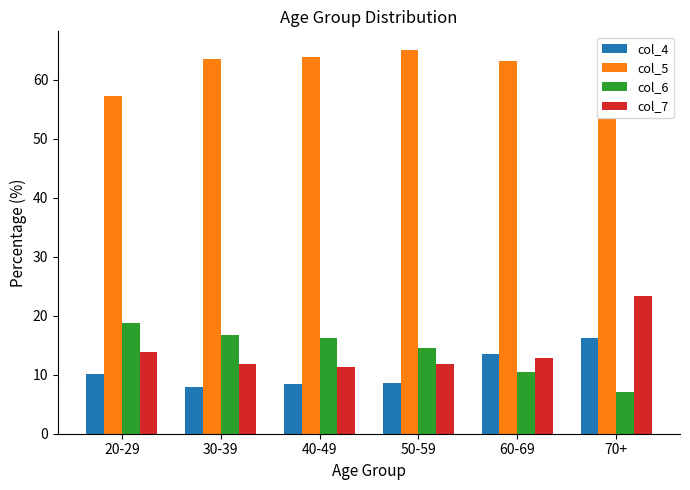

At 40-49, list the series in order from smallest to largest.

col_4, col_7, col_6, col_5